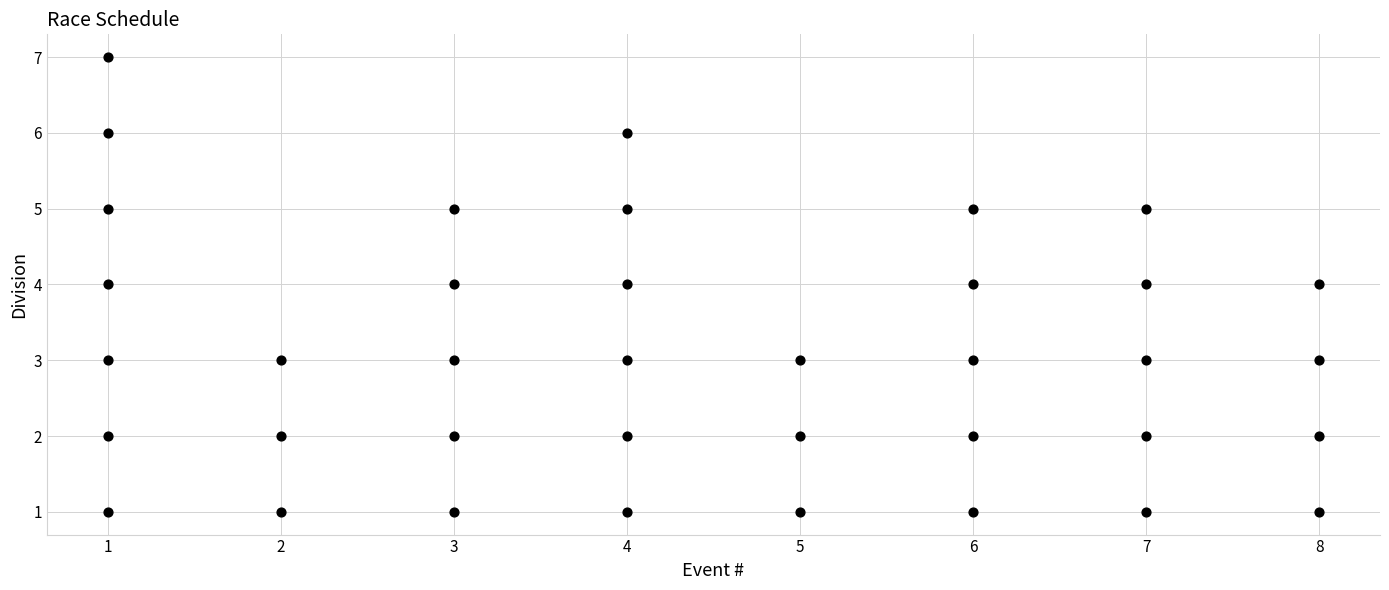

What is the range of X values (max minus min)?

7